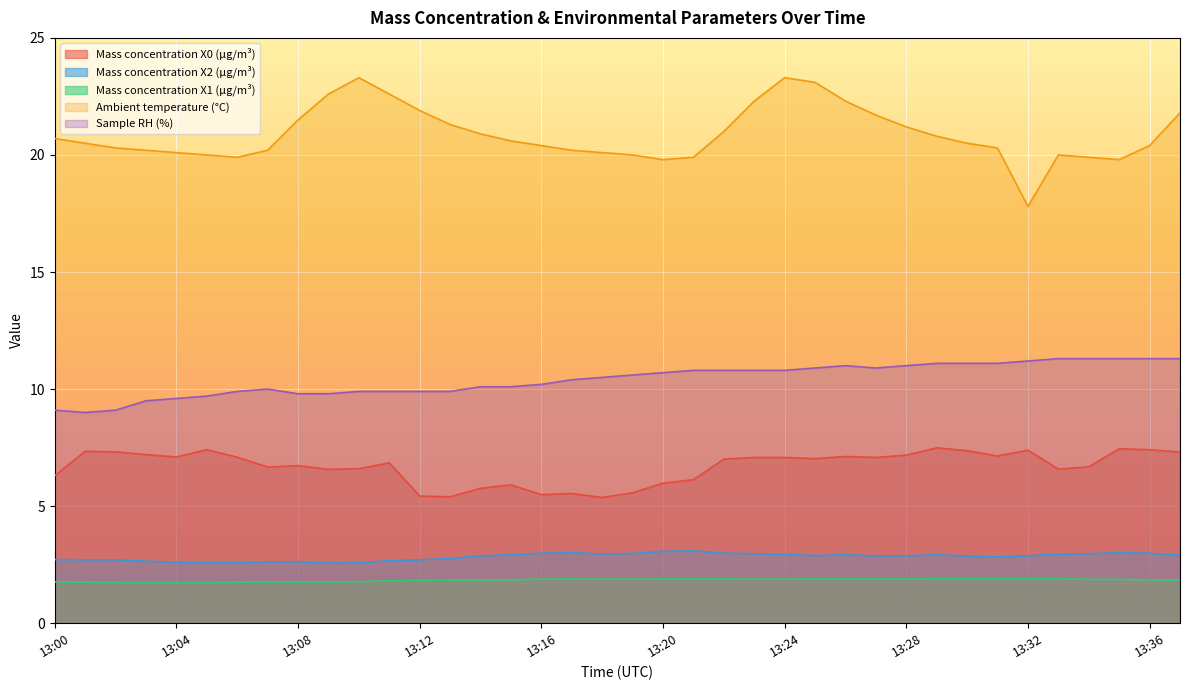

At which category is the sum across all series the highest?

13:24